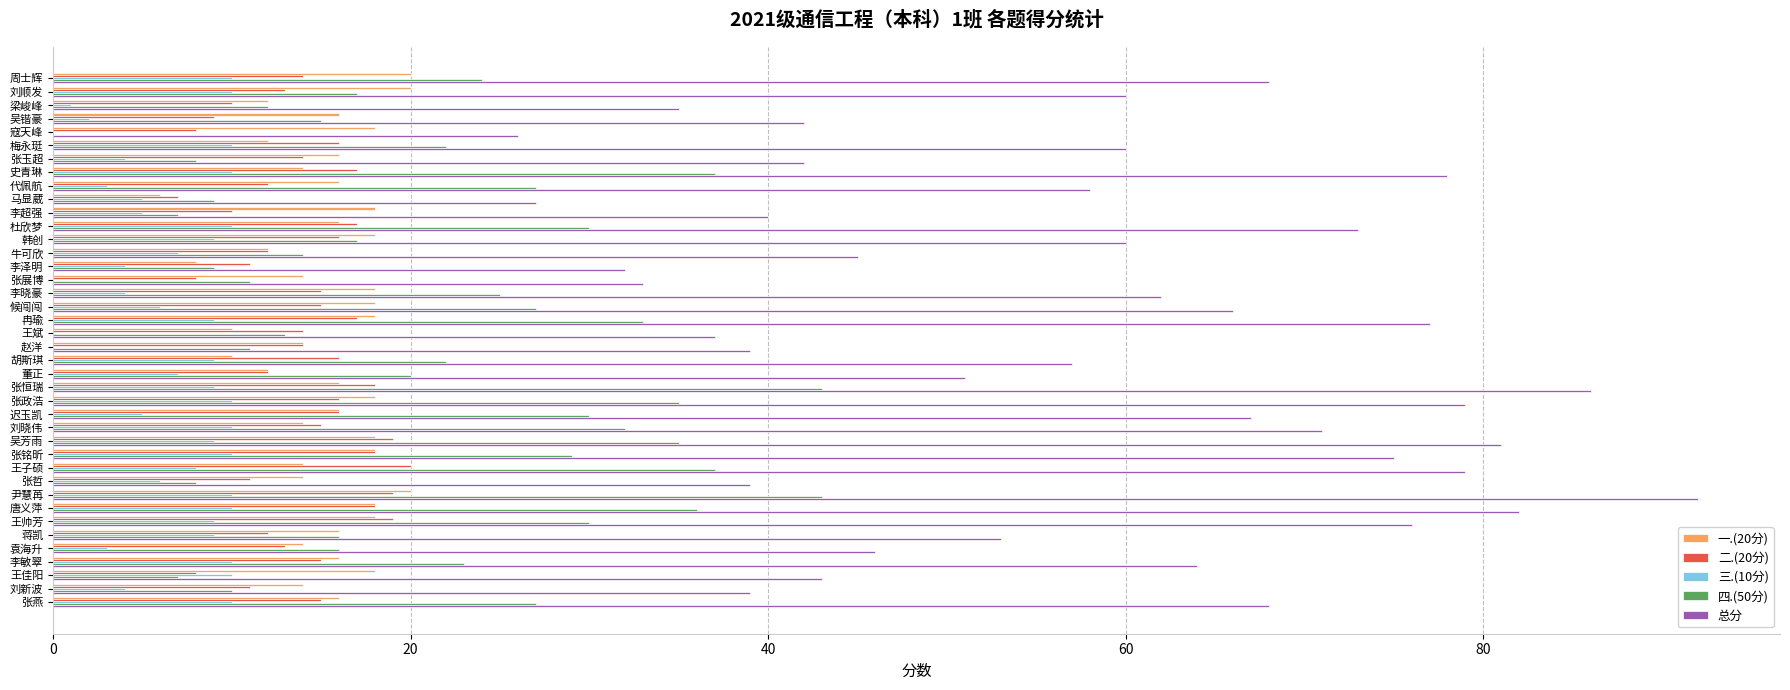

What is the total value across all series at 吴锴豪?

84